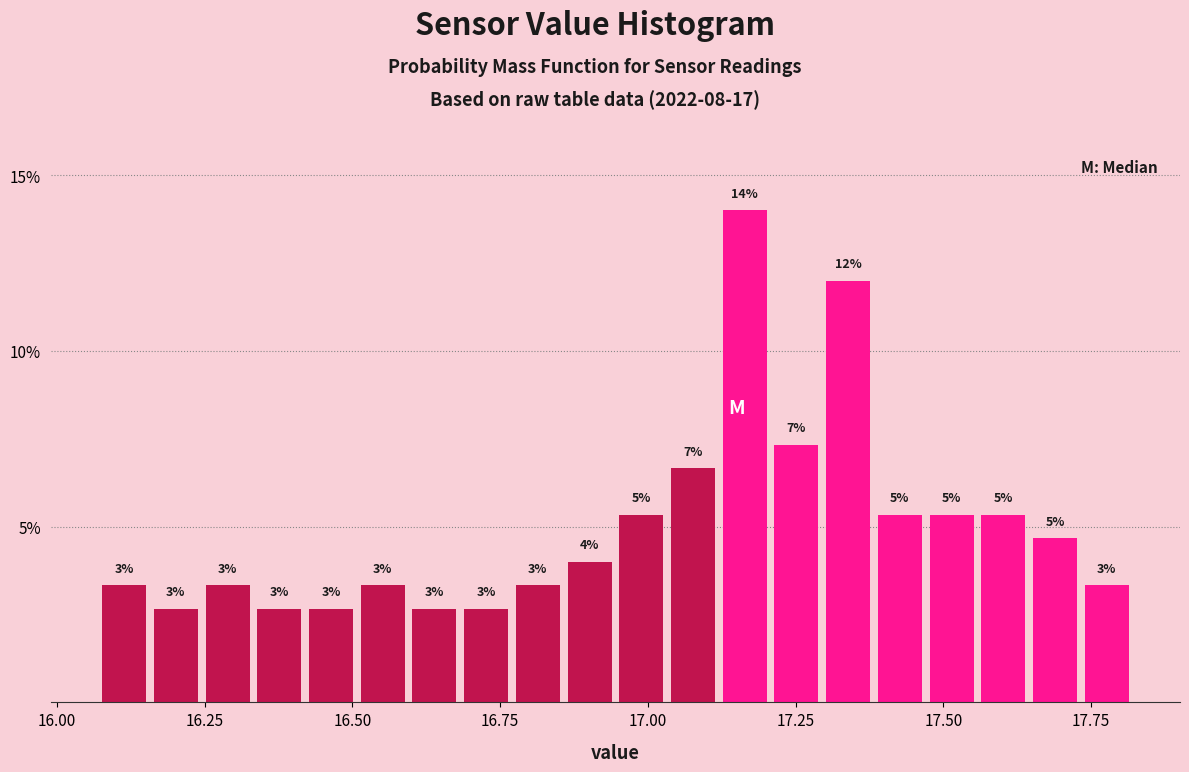

Read against the x-axis, roughly where is the centre of the tallest bar?

17.15